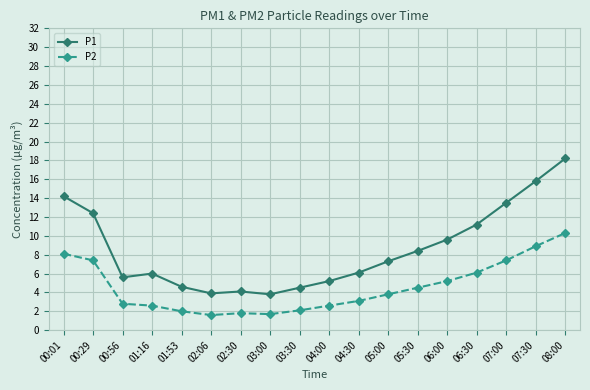

What is the highest value of the P2 series?

10.3